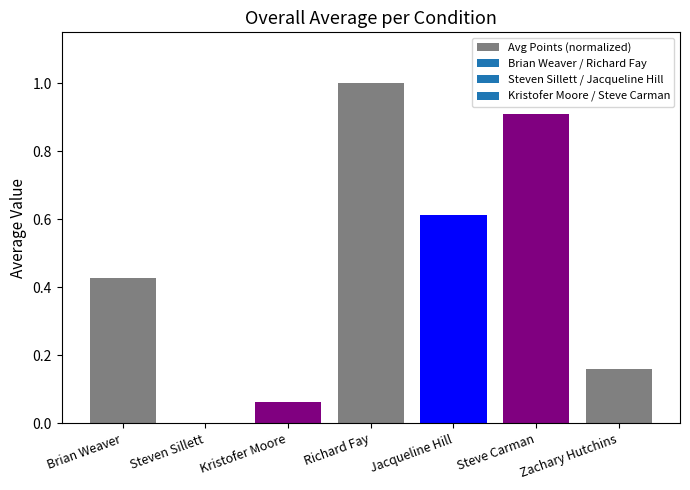

Read the value at Steve Carman.

0.9